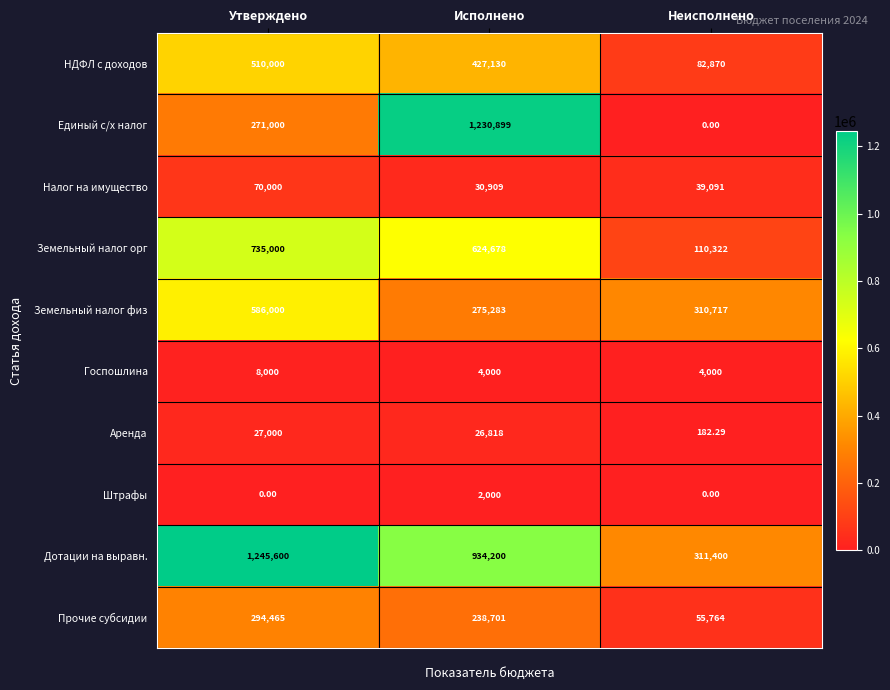

Which series has the widest spread of values?

Единый с/х налог